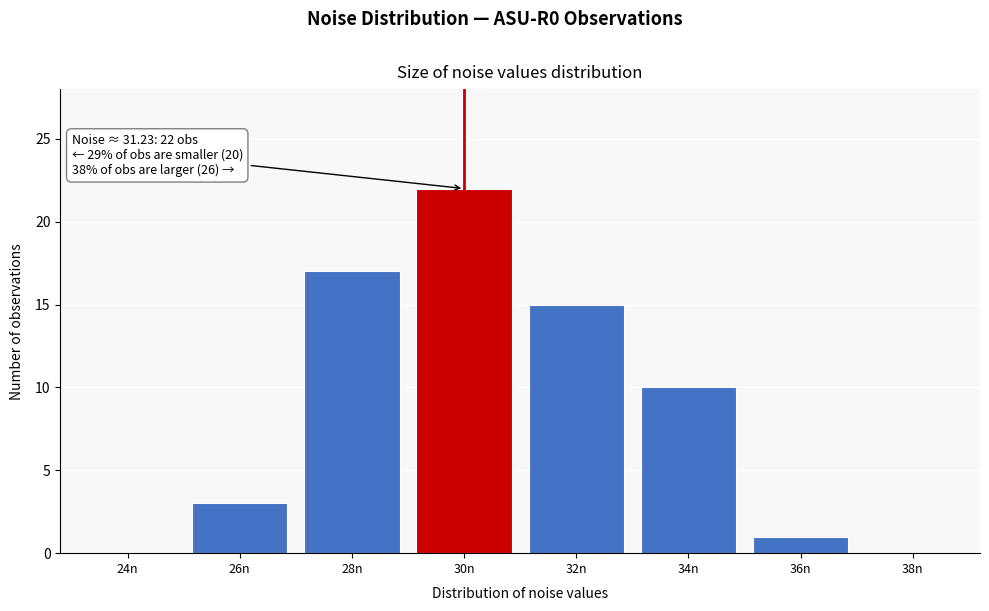

Reading left to right, extract all data points from this chart.

24n=0	26n=3	28n=17	30n=22	32n=15	34n=10	36n=1	38n=0